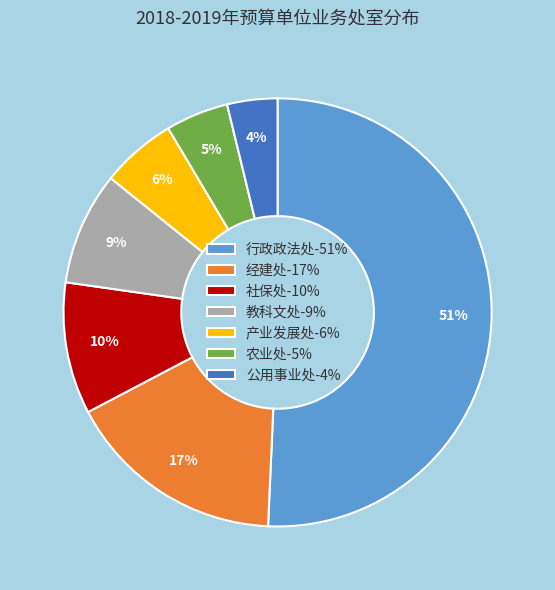

What is the smallest slice in the pie chart?

公用事业处